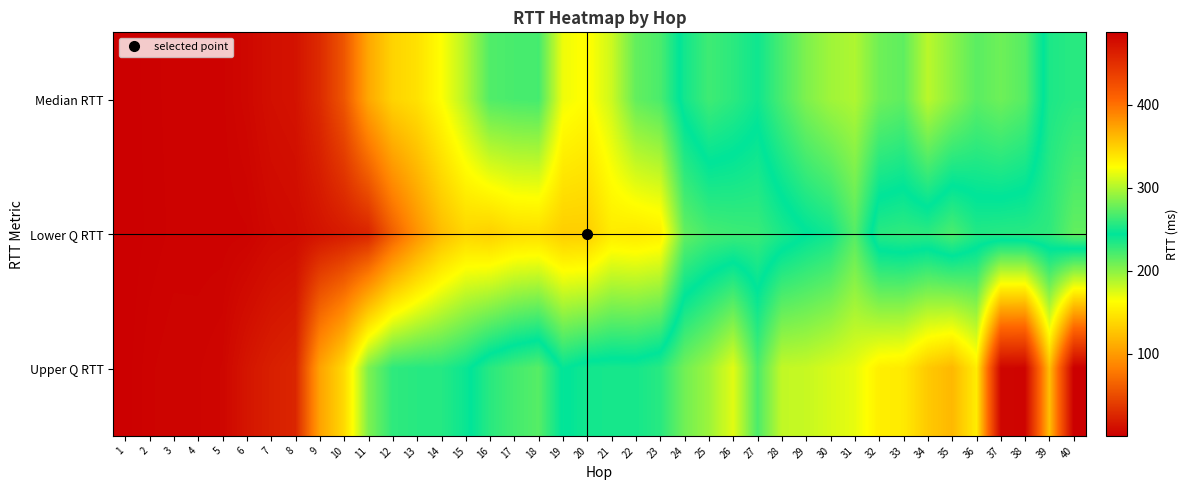

How many data points does each series have?

40